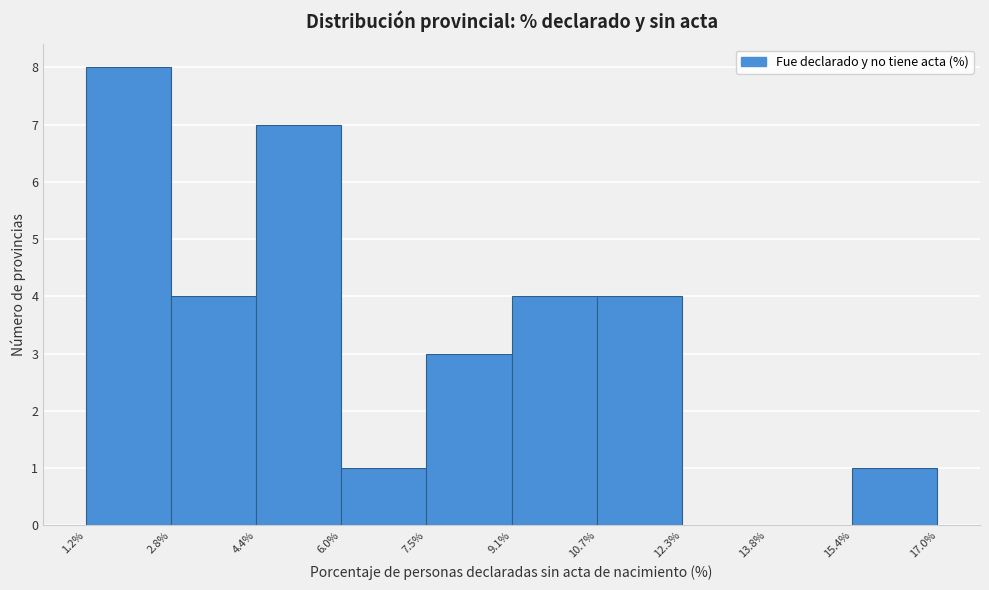

Reading left to right, transcribe this chart: for each bar, give the range it covers on the x-axis and its height. The values are not printed on the chart, so give them approximately, as read against the axis.

1.2% to 2.8%: 8
2.8% to 4.4%: 4
4.4% to 6.0%: 7
6.0% to 7.5%: 1
7.5% to 9.1%: 3
9.1% to 10.7%: 4
10.7% to 12.3%: 4
12.3% to 13.8%: 0
13.8% to 15.4%: 0
15.4% to 17.0%: 1